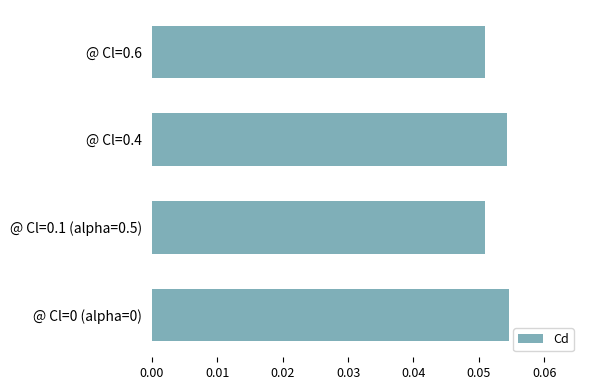

True or false: the data shows 0.0 at @ Cl=0 (alpha=0).

False